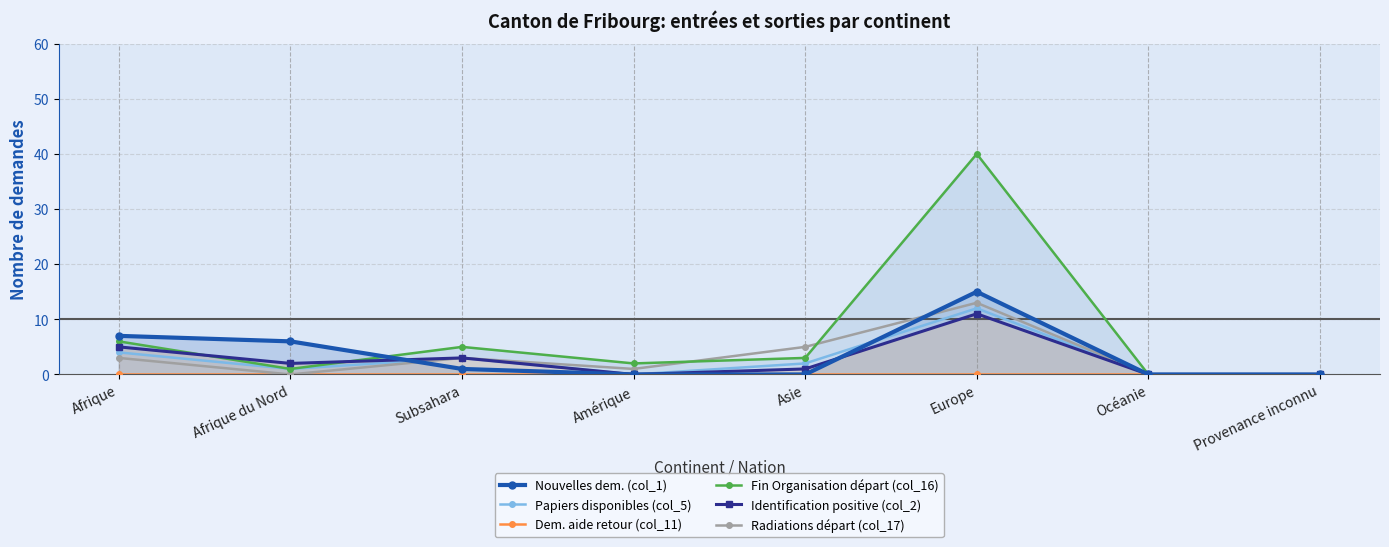

Count the number of data series in this chart.

6